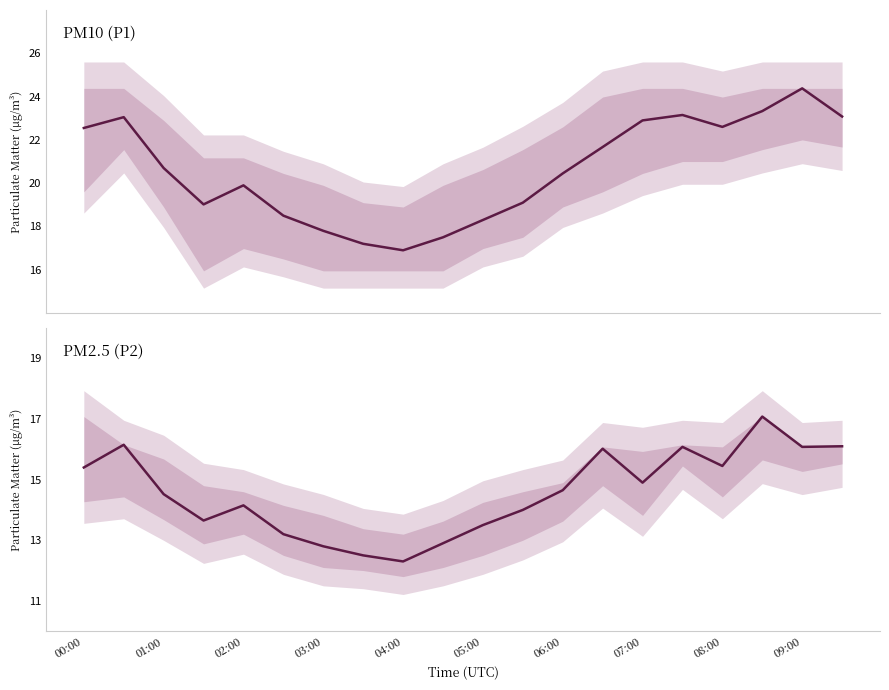

Reading left to right, what are all the values shown in this chart?

P1: 22.6	23.1	20.7	19.0	19.9	18.5	17.8	17.2	16.9	17.5	18.3	19.1	20.4	21.7	22.9	23.1	22.6	23.3	24.4	23.1
P2: 15.4	16.1	14.5	13.7	14.2	13.2	12.8	12.5	12.3	12.9	13.5	14.0	14.7	16.0	14.9	16.1	15.4	17.1	16.1	16.1